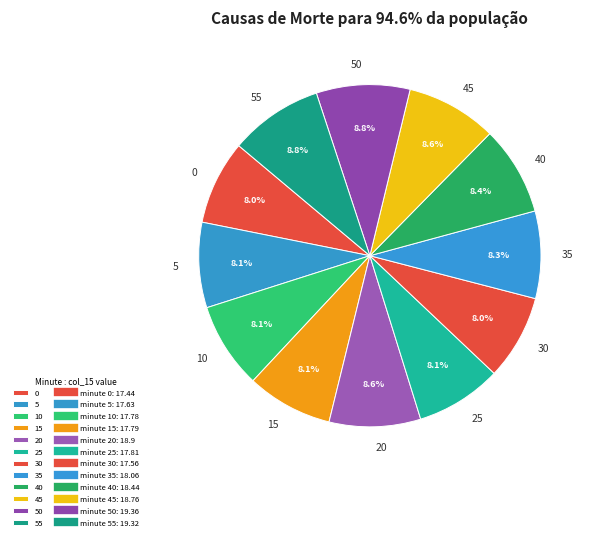

How many segments does this pie chart have?

12